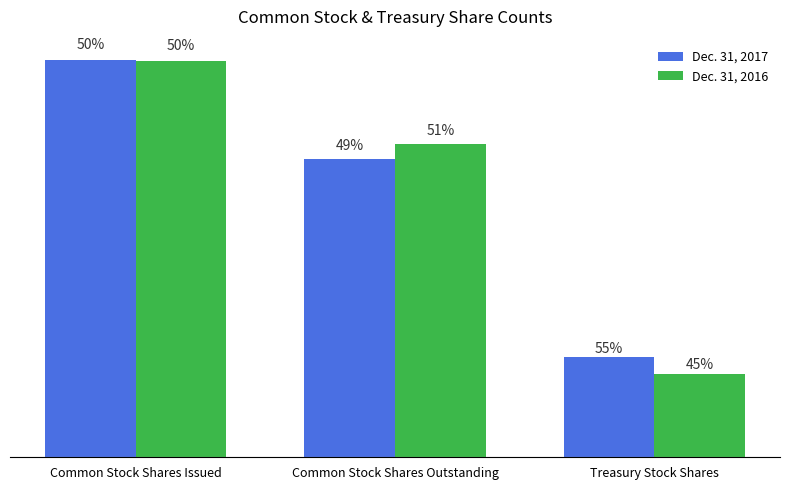

At which label does Dec. 31, 2017 reach its peak?

Common Stock Shares Issued